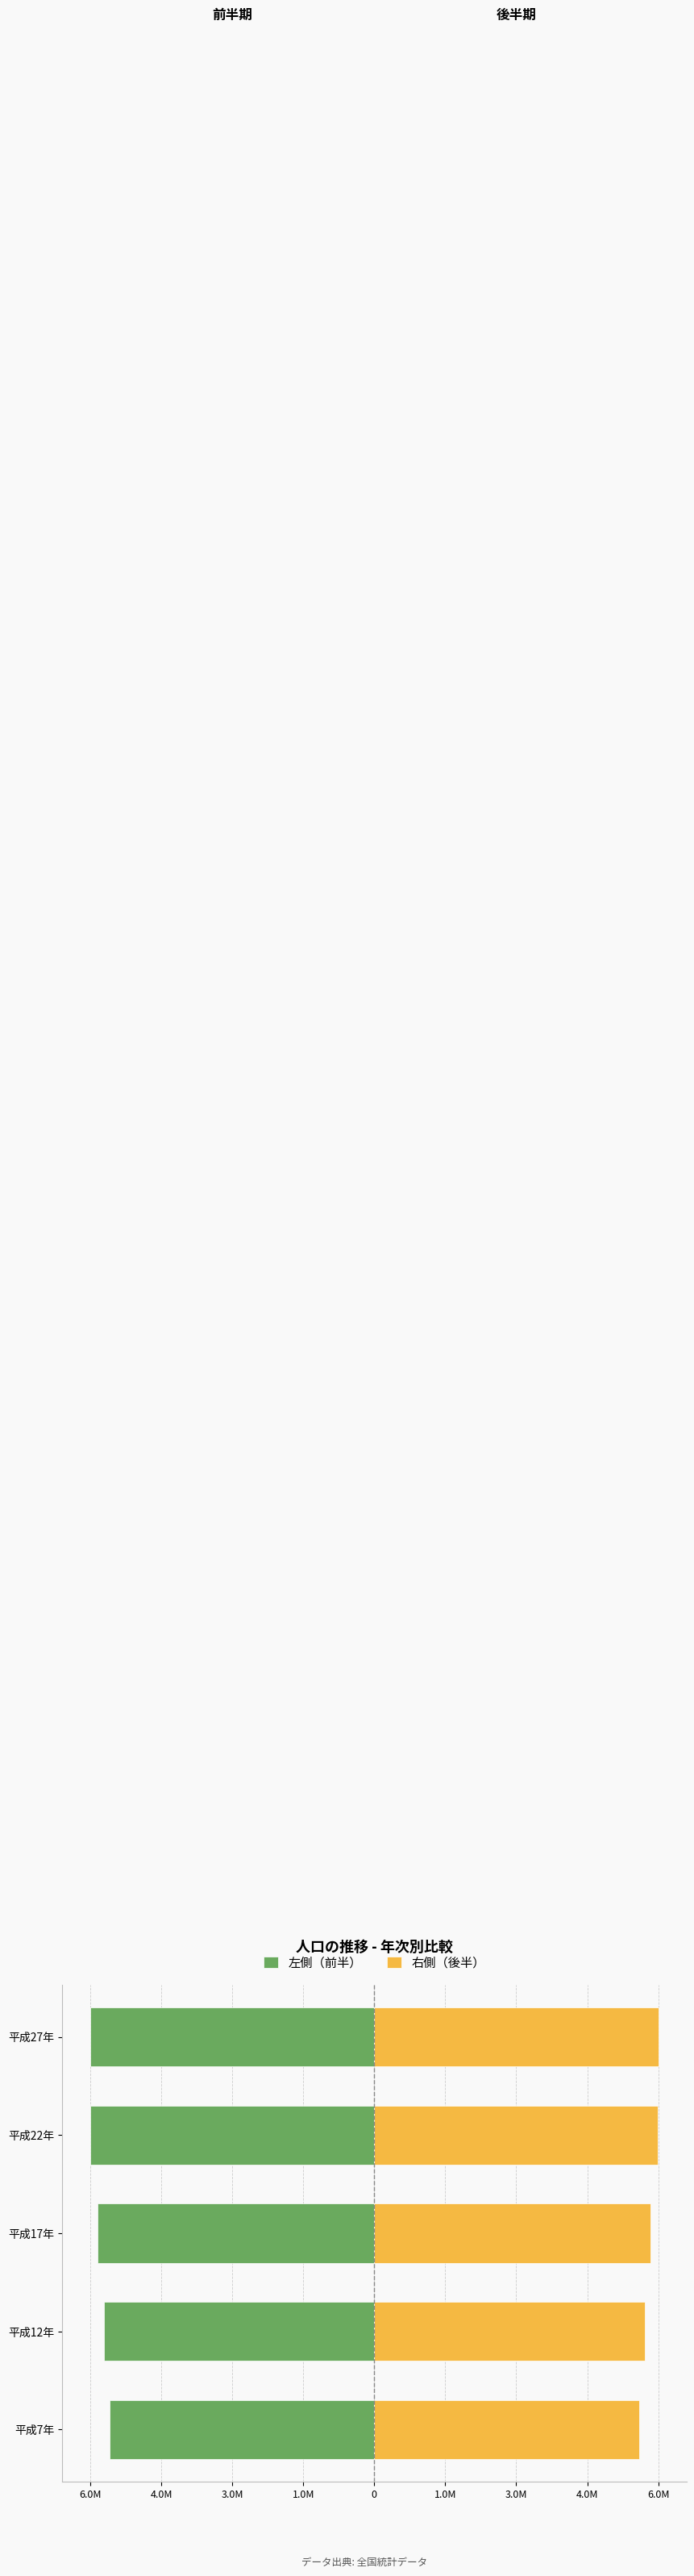

Reading left to right, extract all data points from this chart.

左側（前半）: -5797782	-5926285	-6056462	-6216289	-6222666
右側（後半）: 5797782	5926285	6056462	6216289	6222666